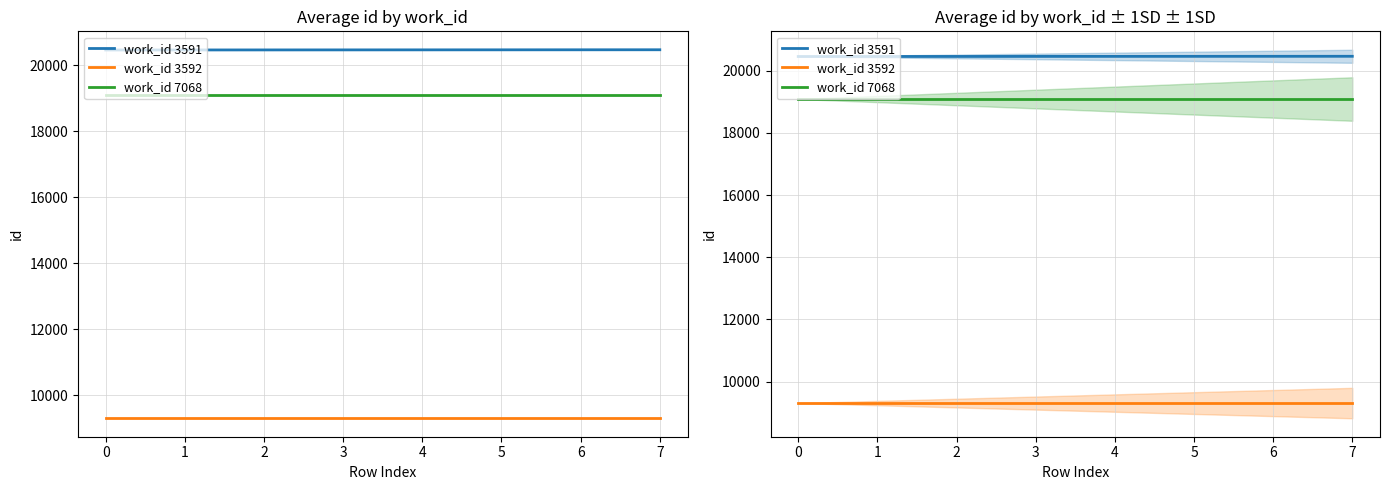

Does the chart have visible grid lines?

Yes